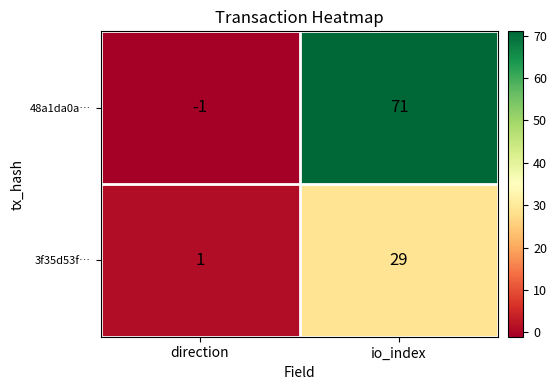

What is the total value across all series at io_index?

100